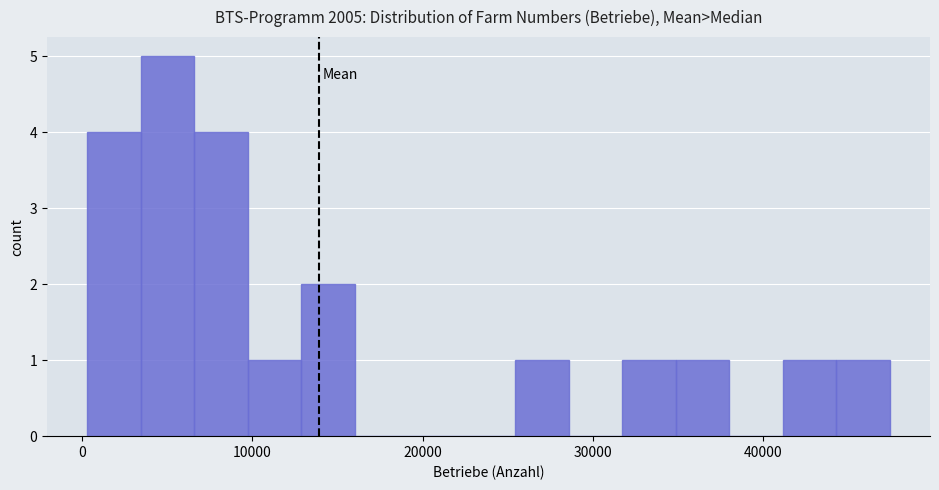

Read against the x-axis, roughly where is the centre of the tallest bar?

5000